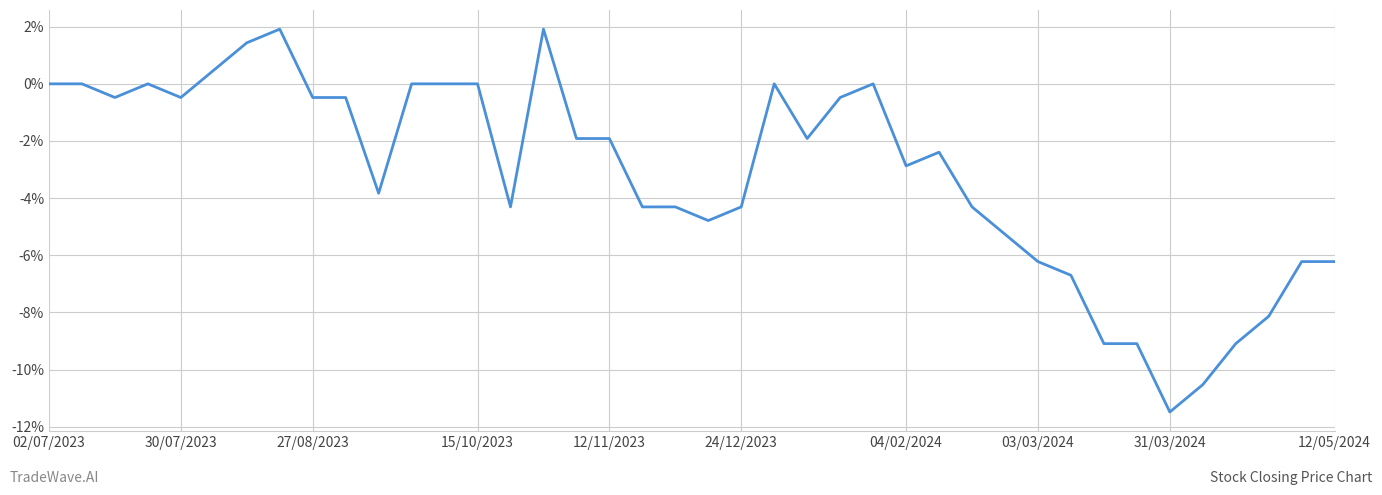

What is the maximum value shown in the chart?

1.9